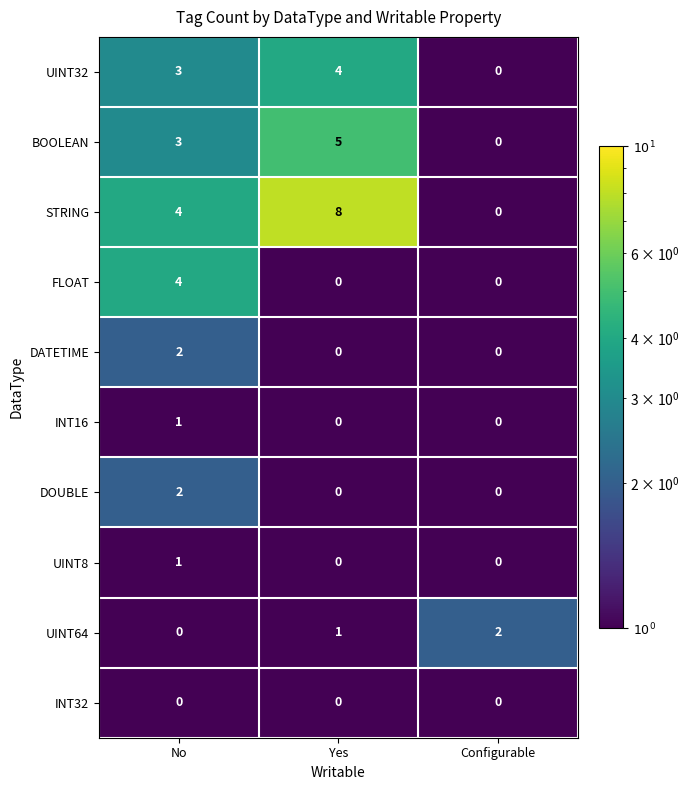

The value of UINT32 at Yes is 2. True or false?

False